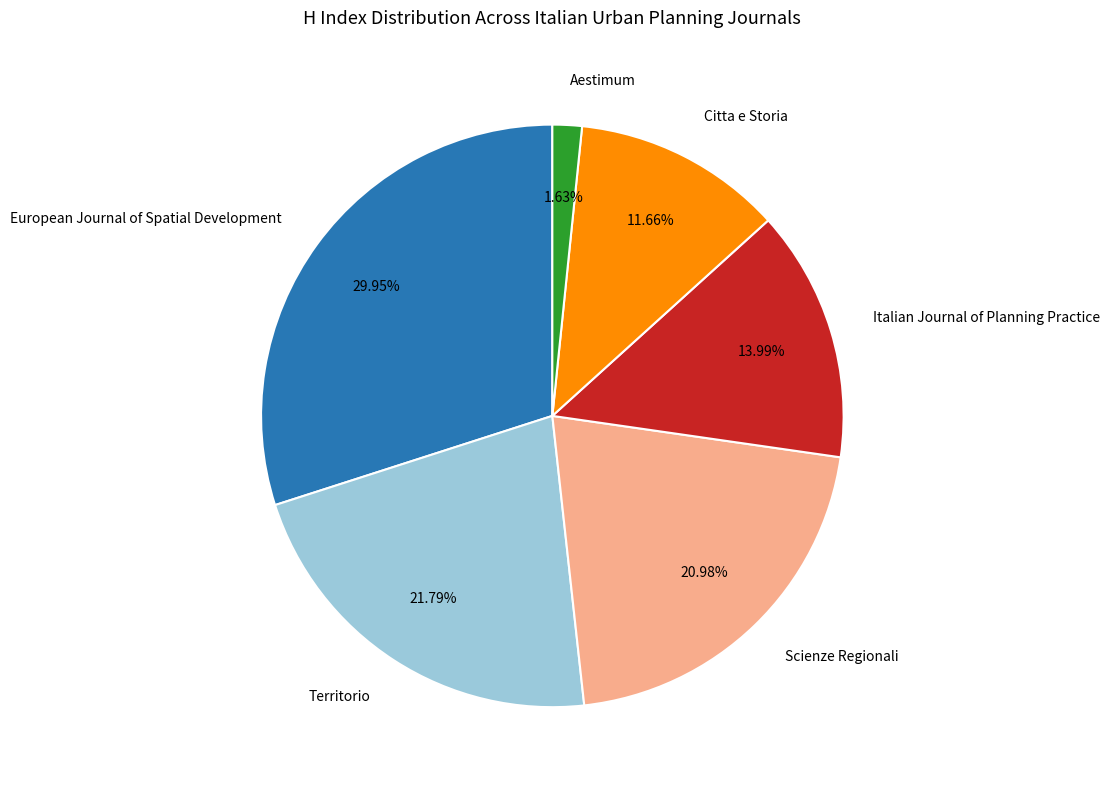

What percentage is the Scienze Regionali slice, to the nearest percent?

21%